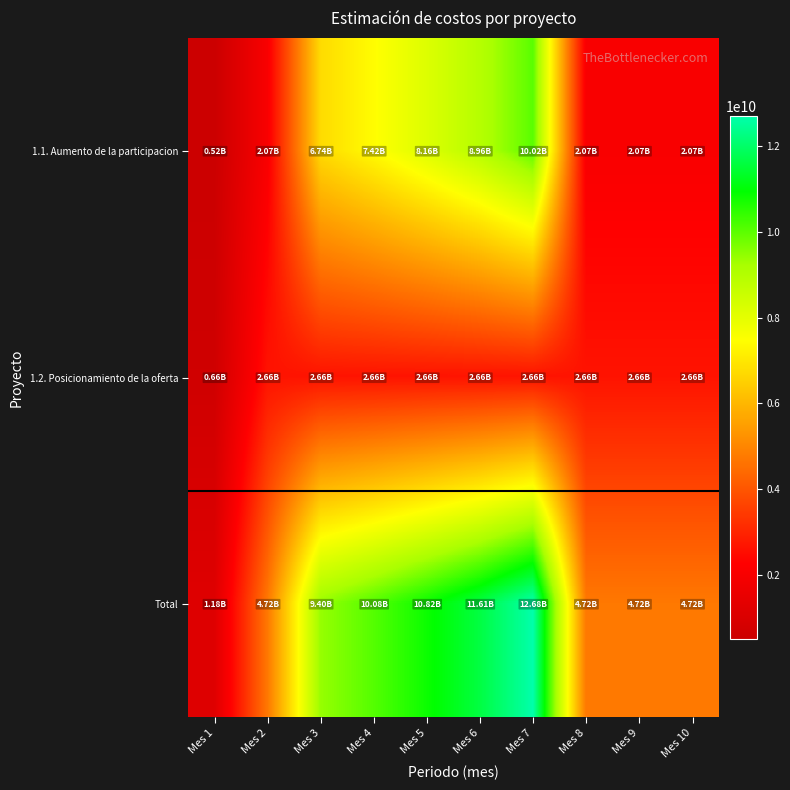

Reading left to right, what are all the values shown in this chart?

1.1. Aumento de la participacion: Mes 1=516491238.8	Mes 2=2065964955.0	Mes 3=6742439815.2	Mes 4=7422654340.3	Mes 5=8159199130.8	Mes 6=8956006676.9	Mes 7=10023963143.8	Mes 8=2065964955.0	Mes 9=2065964955.0	Mes 10=2065964955.0
1.2. Posicionamiento de la oferta: Mes 1=664136973.2	Mes 2=2656547892.9	Mes 3=2656547892.9	Mes 4=2656547892.9	Mes 5=2656547892.9	Mes 6=2656547892.9	Mes 7=2656547892.9	Mes 8=2656547892.9	Mes 9=2656547892.9	Mes 10=2656547892.9
Total: Mes 1=1180628212.0	Mes 2=4722512847.9	Mes 3=9398987708.1	Mes 4=10079202233.3	Mes 5=10815747023.8	Mes 6=11612554569.8	Mes 7=12680511036.7	Mes 8=4722512847.9	Mes 9=4722512847.9	Mes 10=4722512847.9